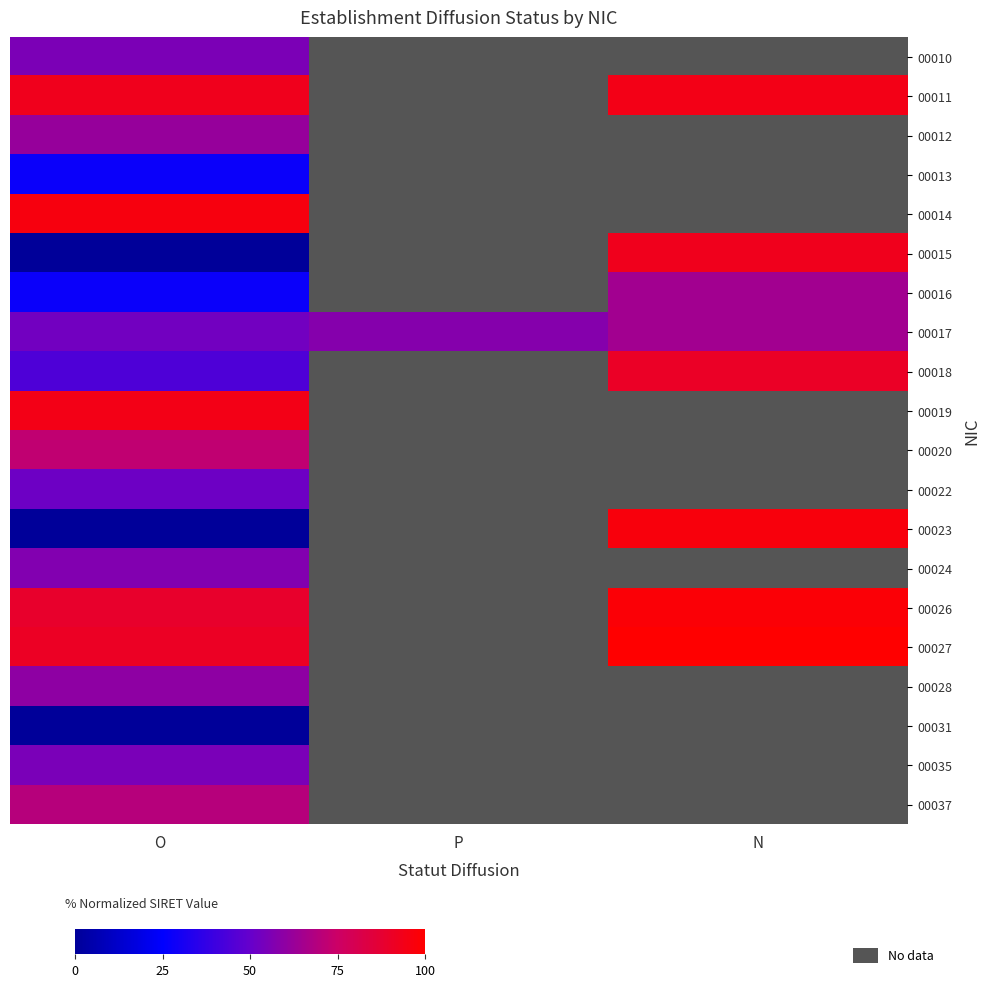

Between N and O, which is larger?

O